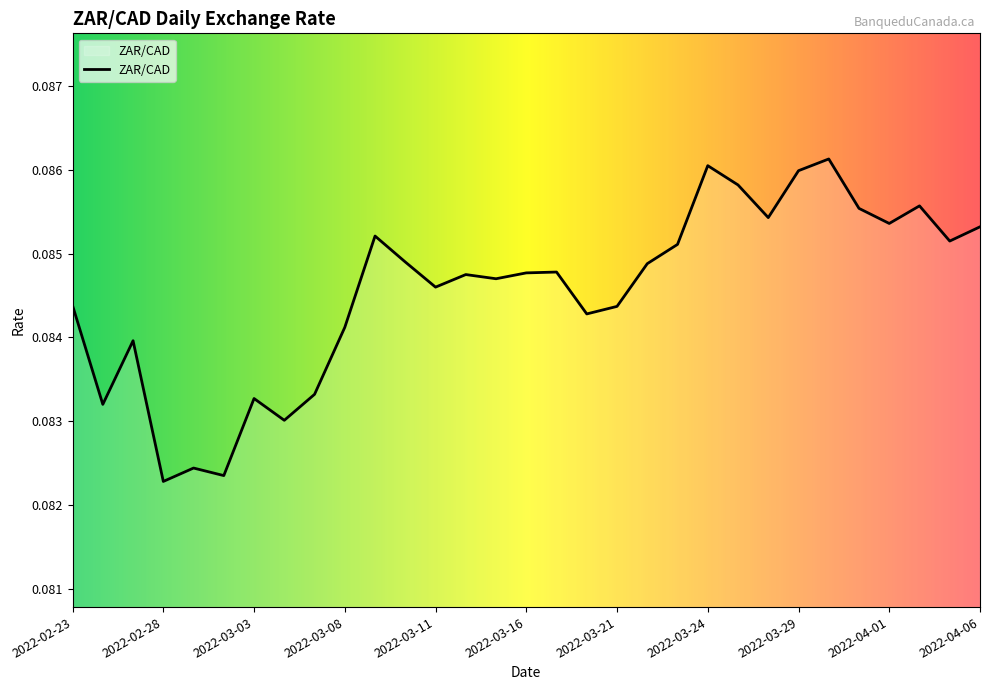

How many lines are shown in the chart?

1